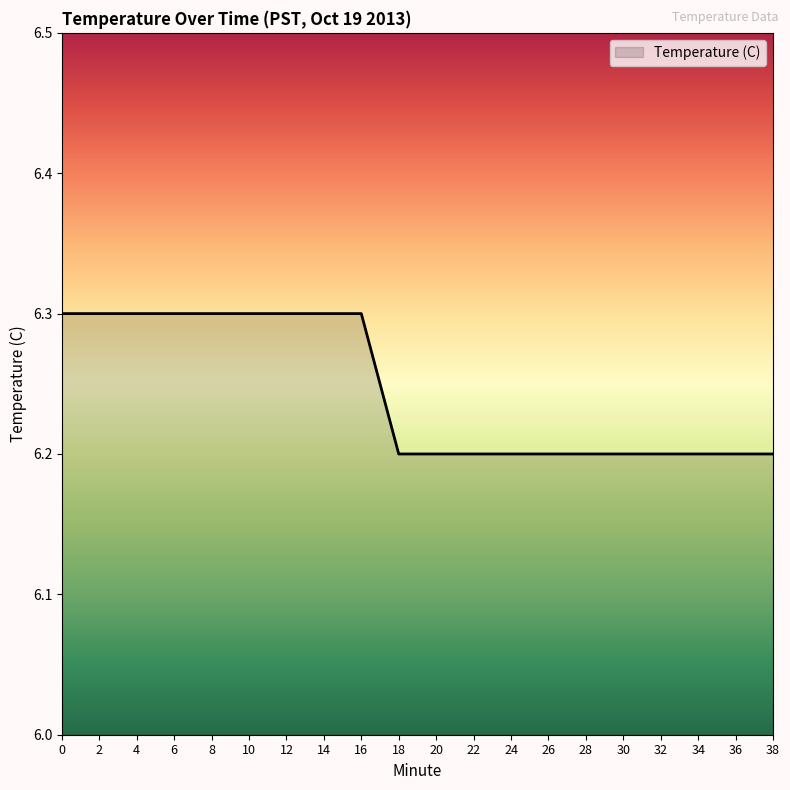

Reading left to right, transcribe all the data shown in this chart.

6.3	6.3	6.3	6.3	6.3	6.3	6.3	6.3	6.3	6.2	6.2	6.2	6.2	6.2	6.2	6.2	6.2	6.2	6.2	6.2